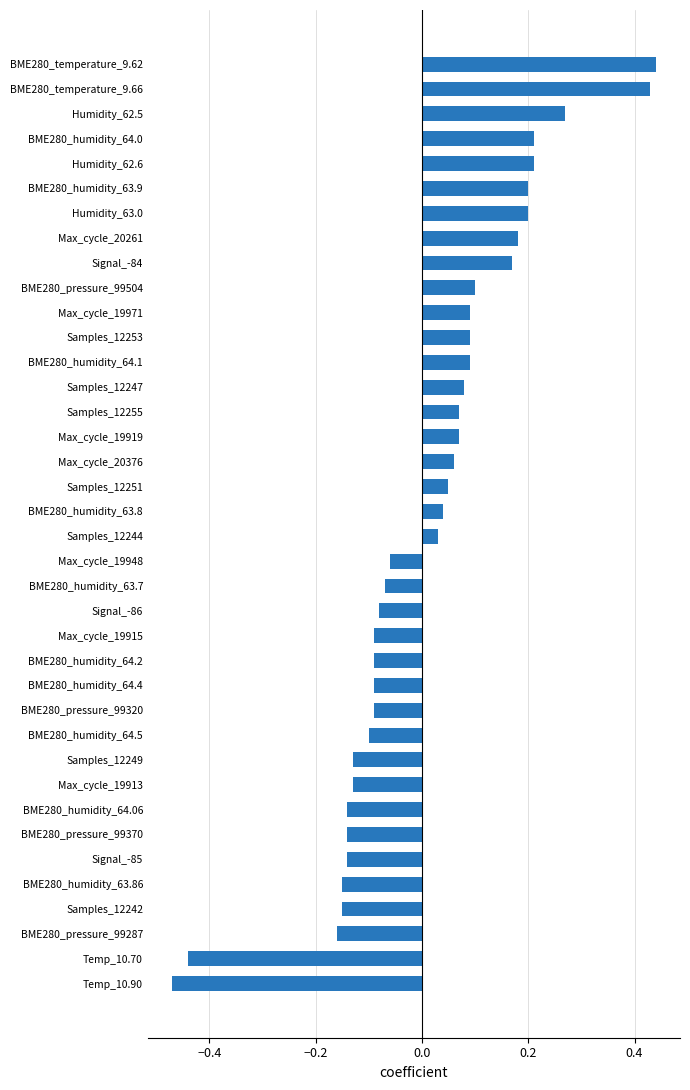

At which label is the value closest to 0?

Samples_12244